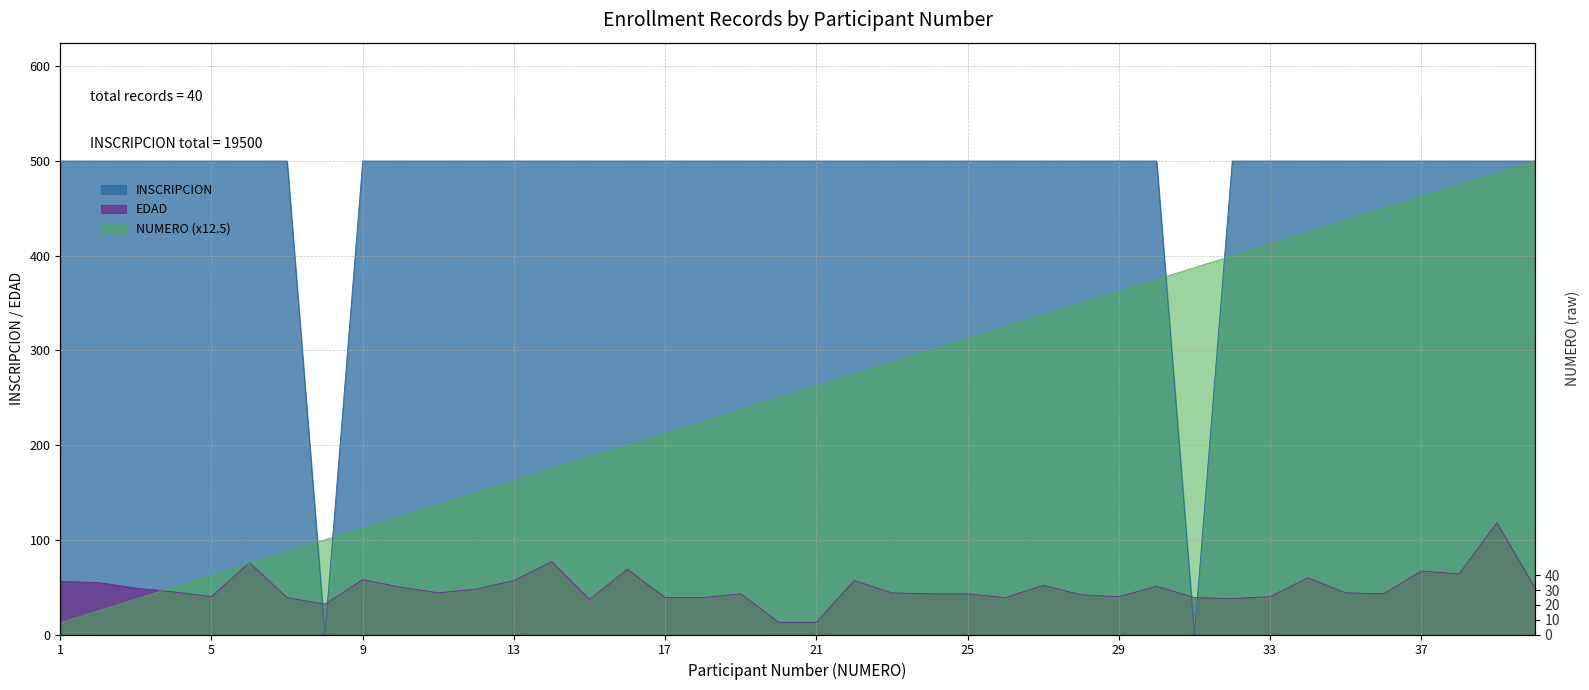

What is the approximate value of INSCRIPCION at 2?

500.0